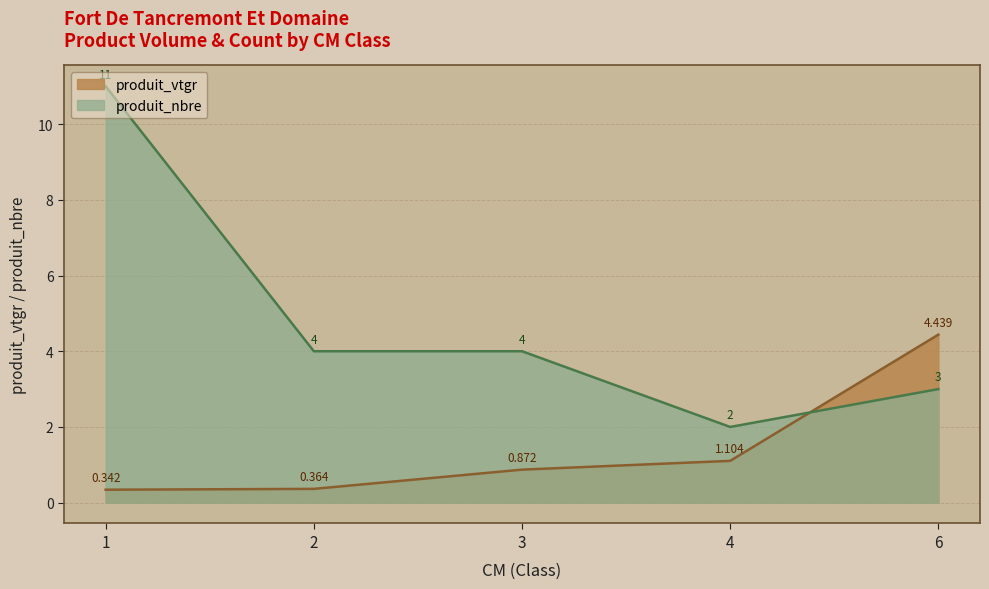

Between 1 and 6, which is larger?

6